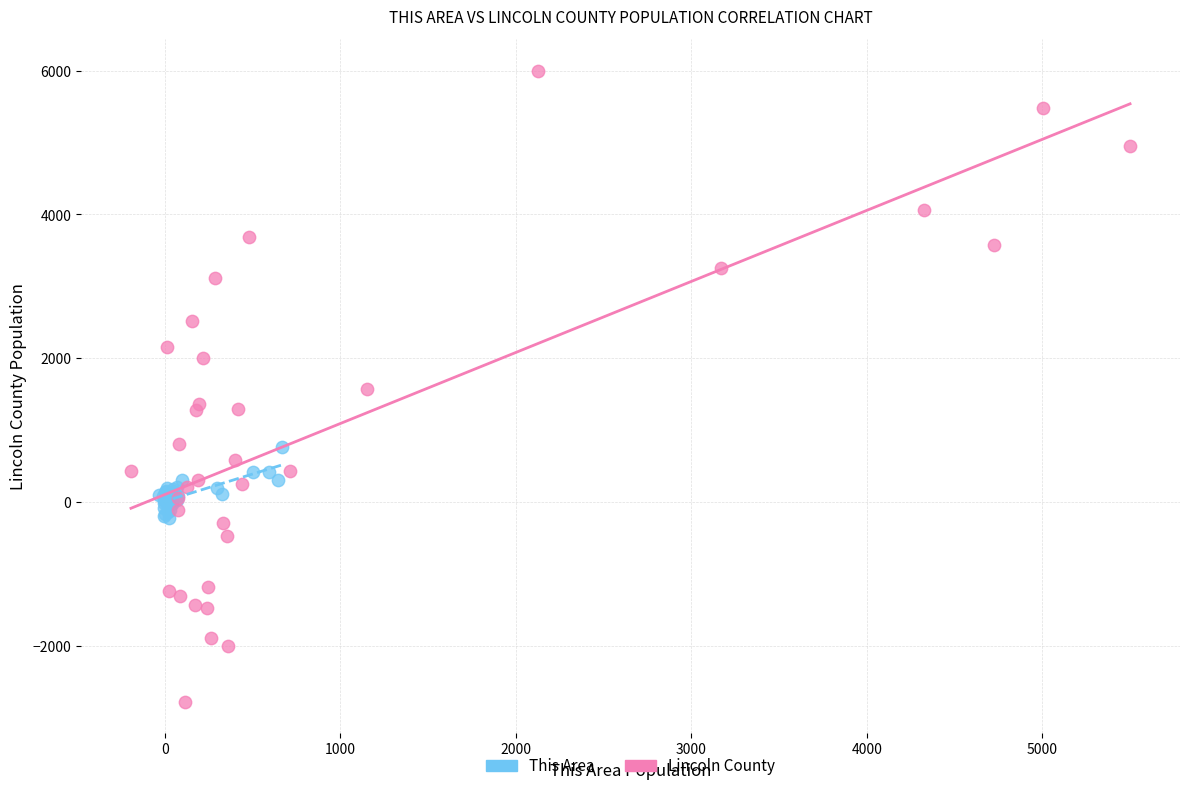

Which series has the widest spread of Y values?

Lincoln County